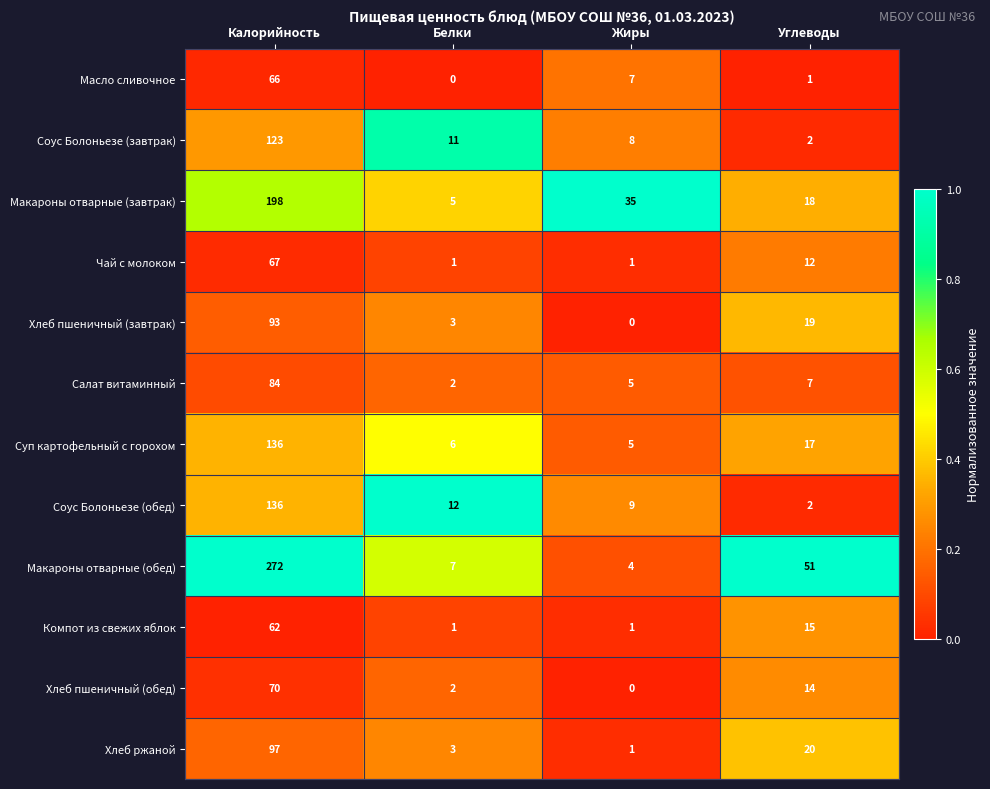

Count the number of categories in the chart.

4